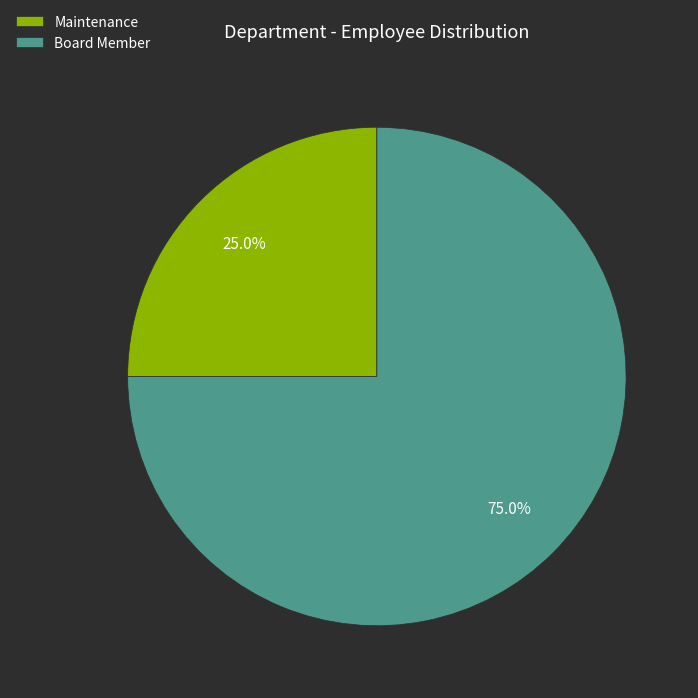

The Maintenance slice represents 10% of the pie. True or false?

False